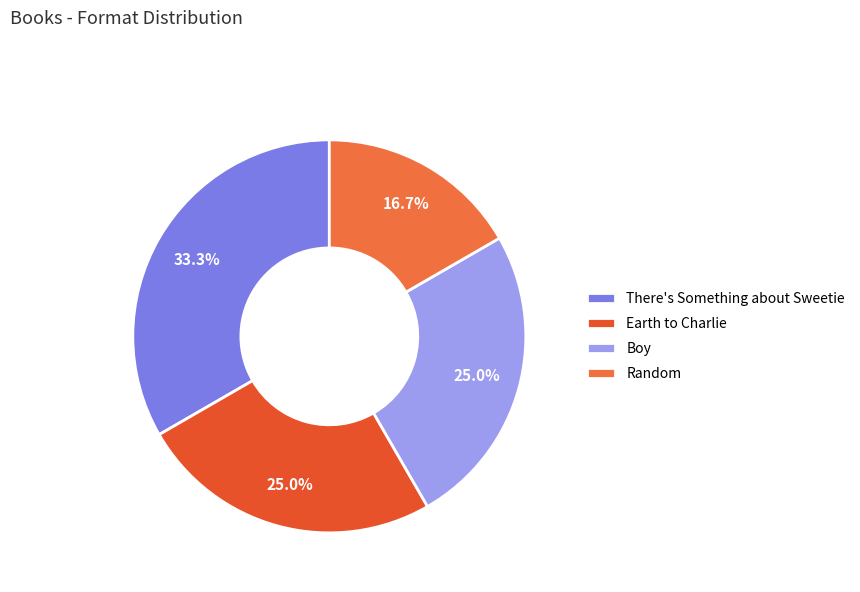

Rank the categories by value from lowest to highest.

Random, Earth to Charlie, Boy, There's Something about Sweetie